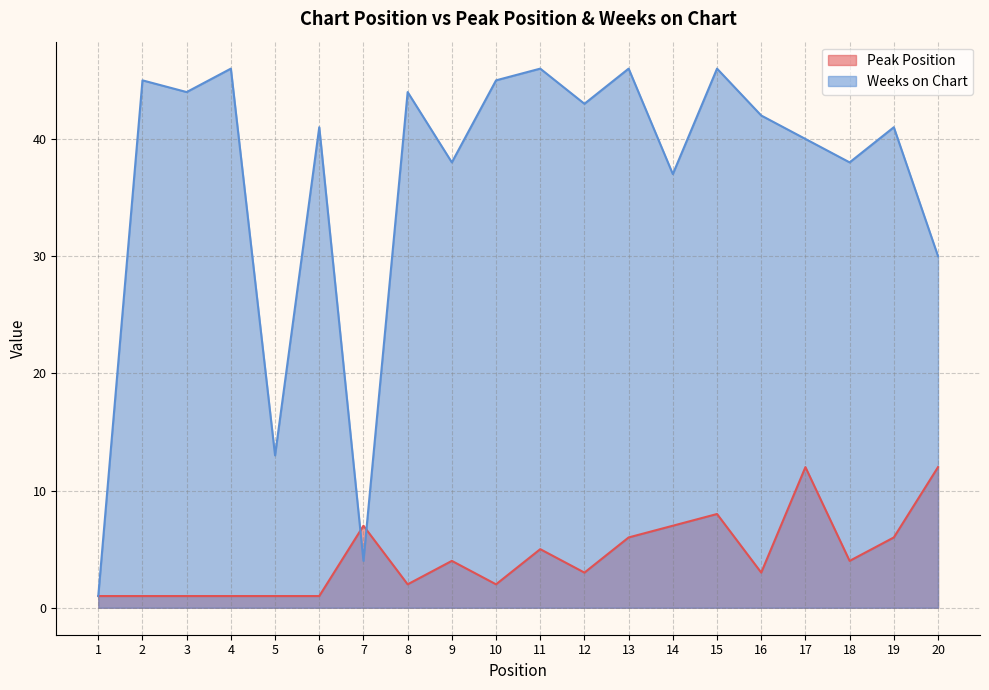

What is the sum of the Weeks on Chart values at 4 and 16?

88